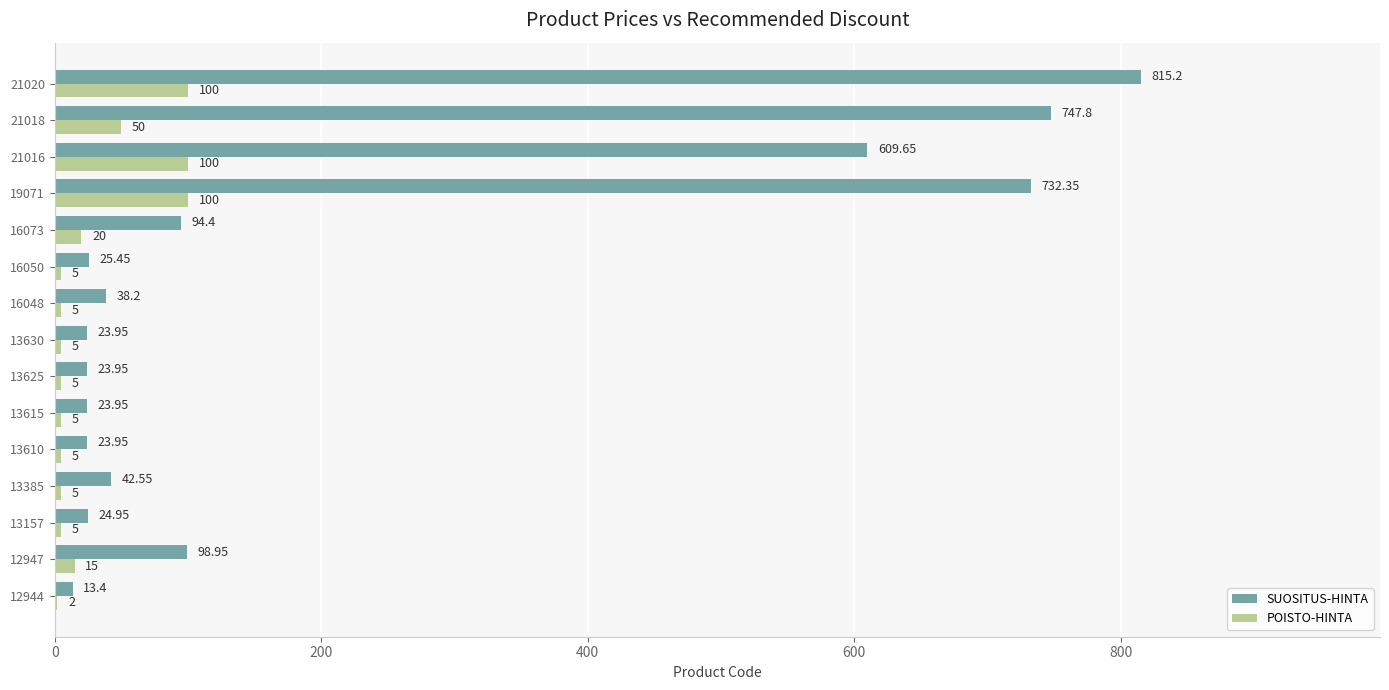

What is the maximum value for SUOSITUS-HINTA?

815.2